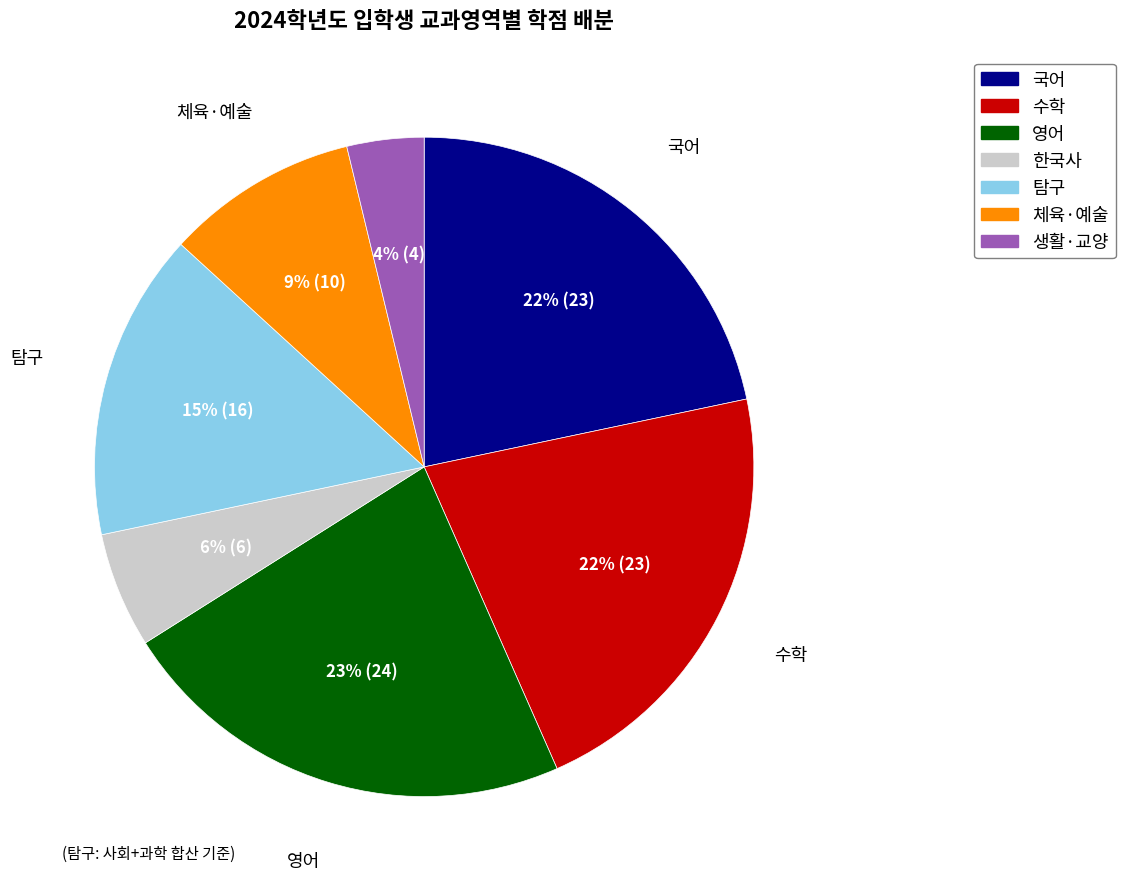

Approximately how many times larger is the value at 생활·교양 compared to 수학?

0.2